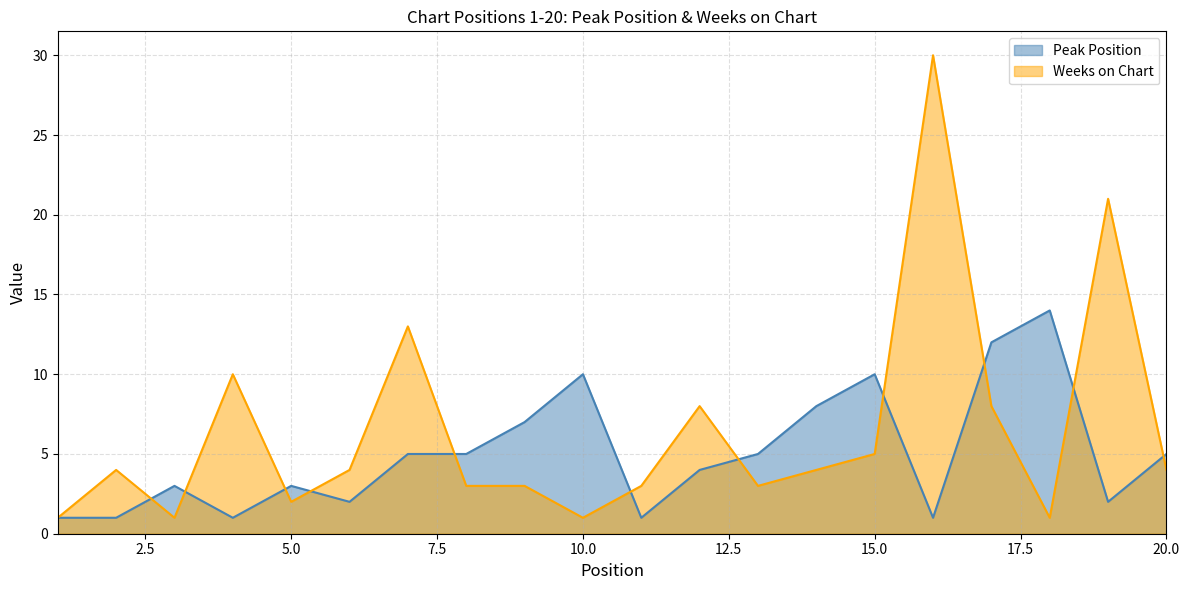

Reading left to right, what are all the values shown in this chart?

Peak Position: 1=1	2=1	3=3	4=1	5=3	6=2	7=5	8=5	9=7	10=10	11=1	12=4	13=5	14=8	15=10	16=1	17=12	18=14	19=2	20=5
Weeks on Chart: 1=1	2=4	3=1	4=10	5=2	6=4	7=13	8=3	9=3	10=1	11=3	12=8	13=3	14=4	15=5	16=30	17=8	18=1	19=21	20=4